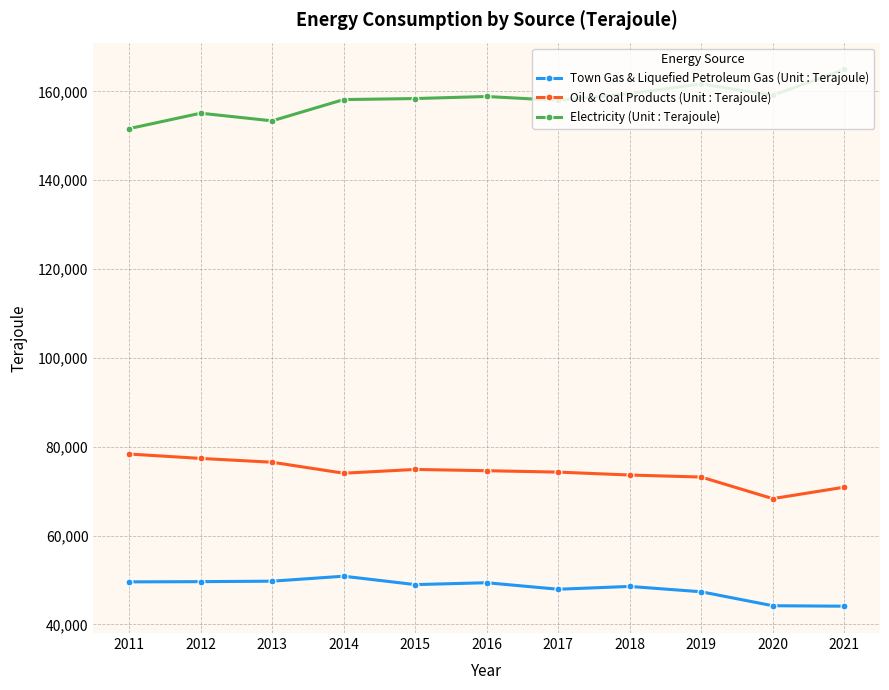

In Electricity (Unit : Terajoule), how many points are lower than both neighbors (excluding endpoints)?

3